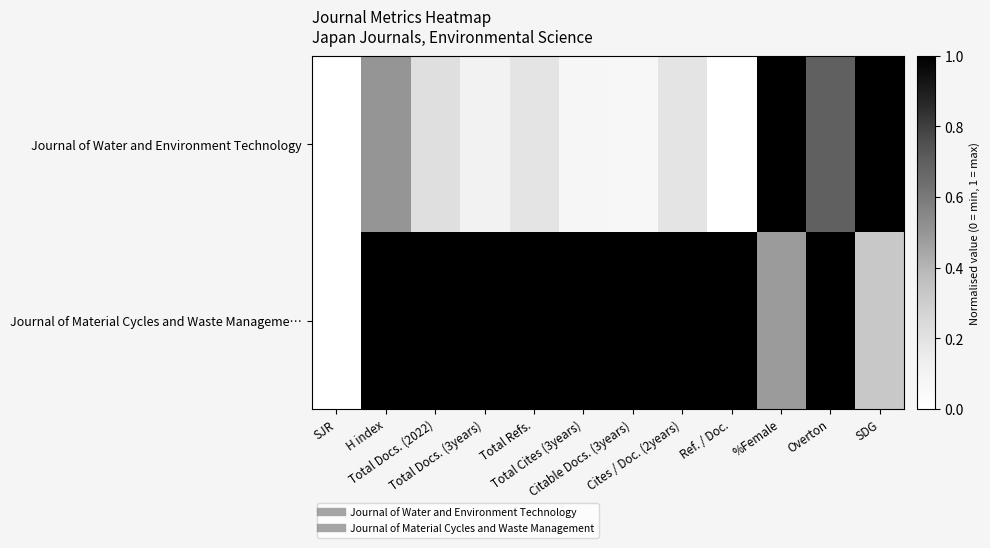

How many distinct data groups are displayed?

2